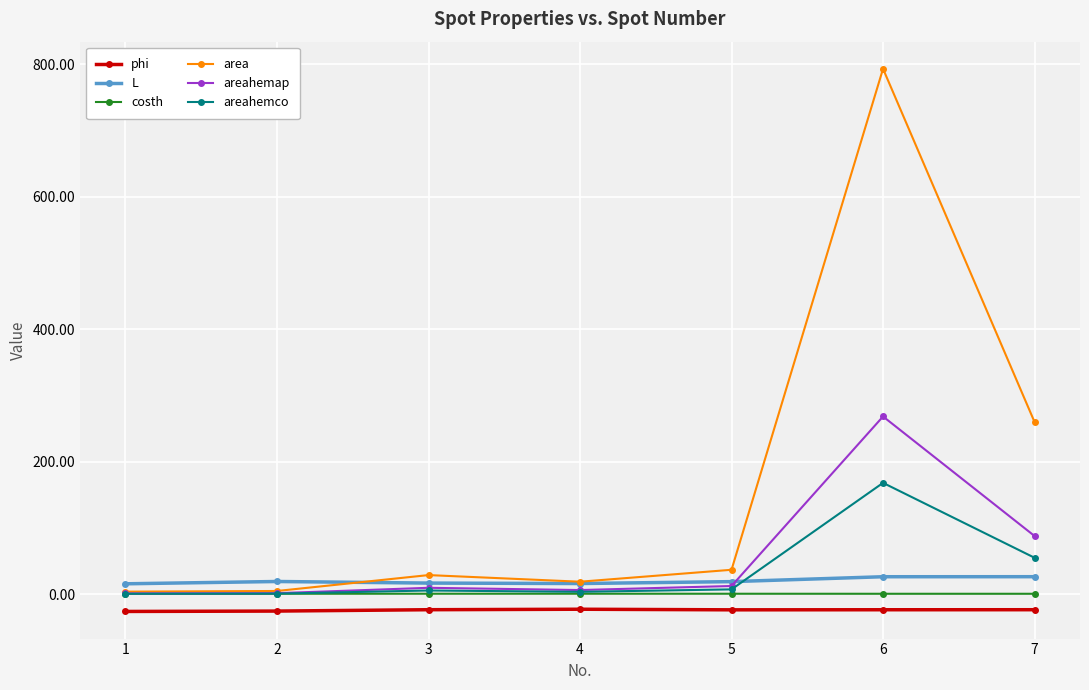

Read the areahemco value at 7.

55.1